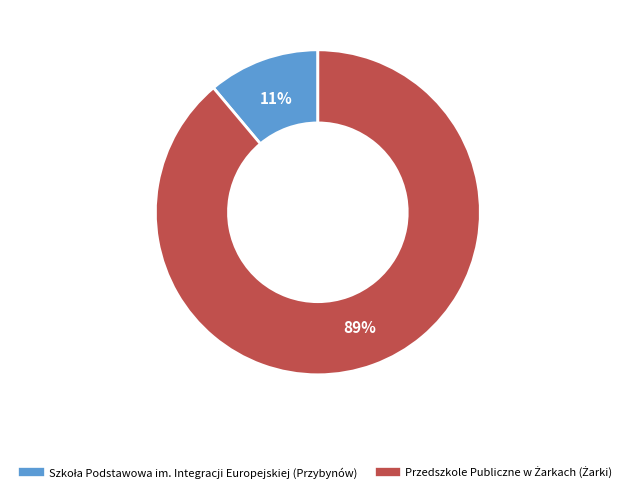

Is there a majority slice in this chart?

Yes